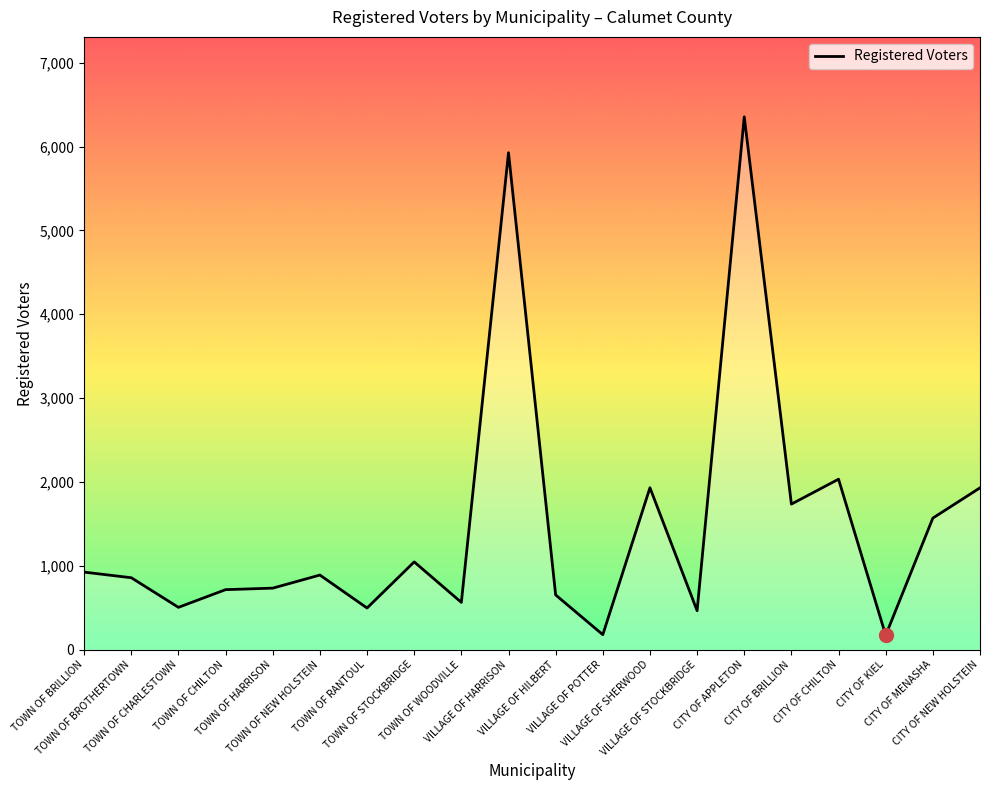

What is the difference between the second highest and second lowest values?

5747